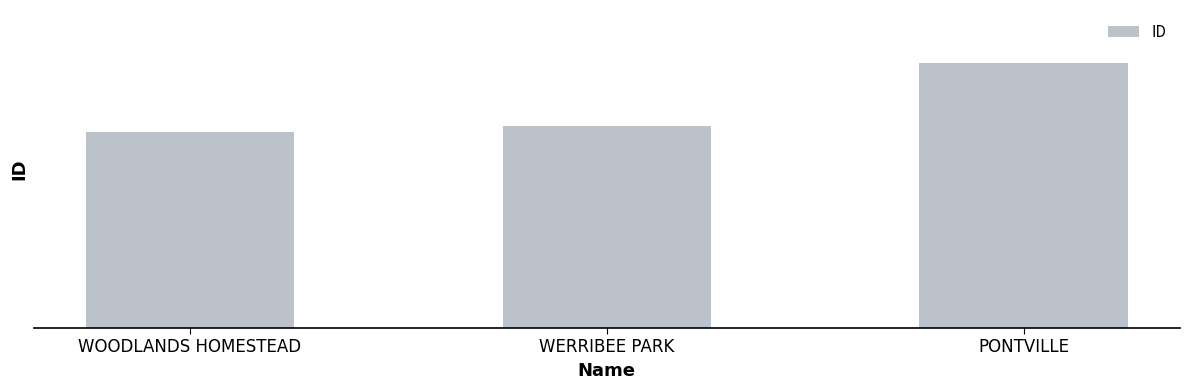

Between PONTVILLE and WERRIBEE PARK, which is larger?

PONTVILLE